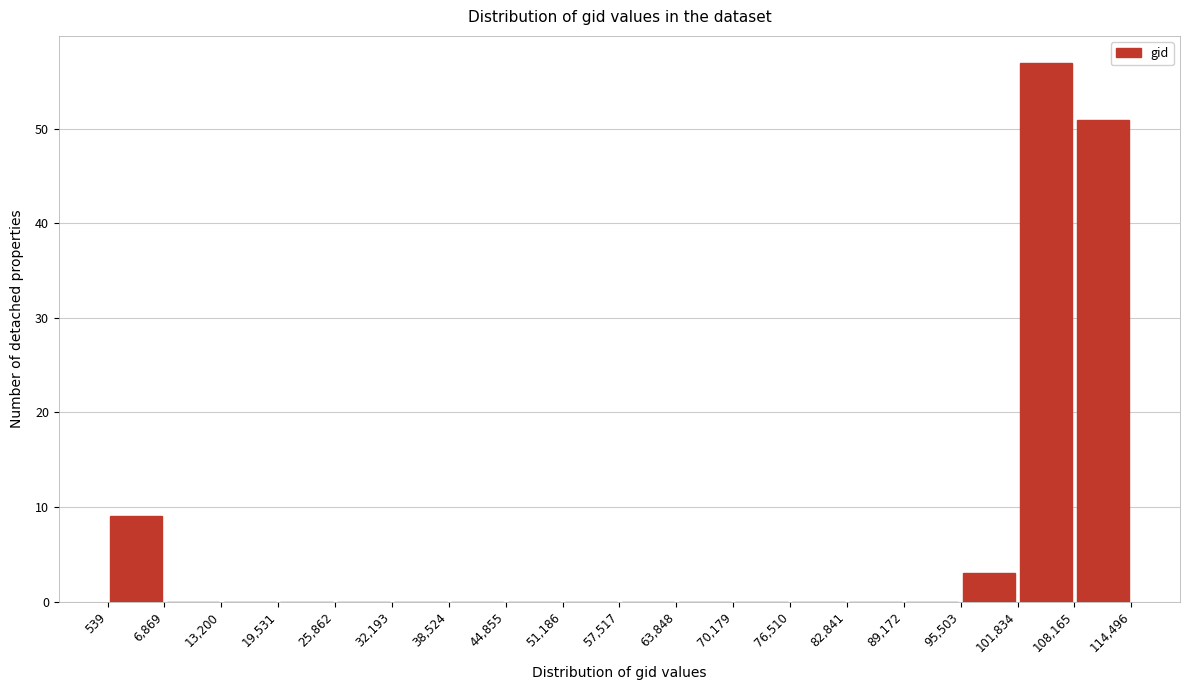

What is the height of the bar covering 95,503 to 101,834 on the x-axis? The values are not printed on the chart, so give them approximately, as read against the axis.

3